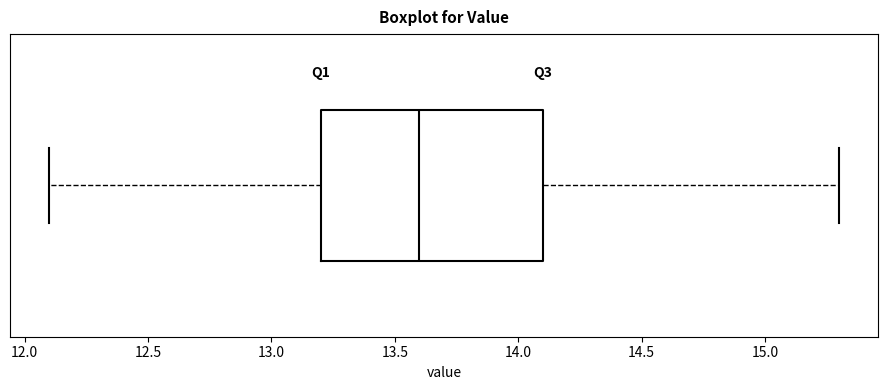

Transcribe this box plot: give where the median line is, the range the box spans, and where the two whiskers end, as read against the x-axis. The values are not printed on the chart, so give them approximately, as read against the axis.

median 13.6, box 13.2 to 14.1, whiskers 12.1 to 15.3